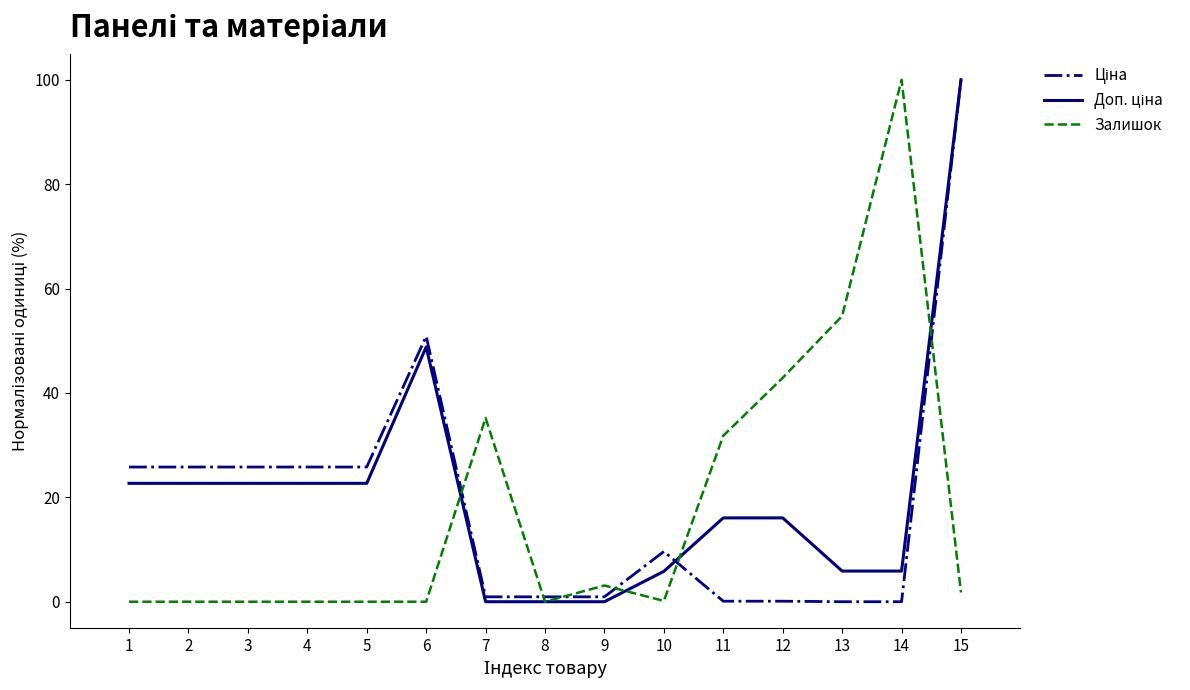

Is it true that Залишок equals 69.3 at 6?

False